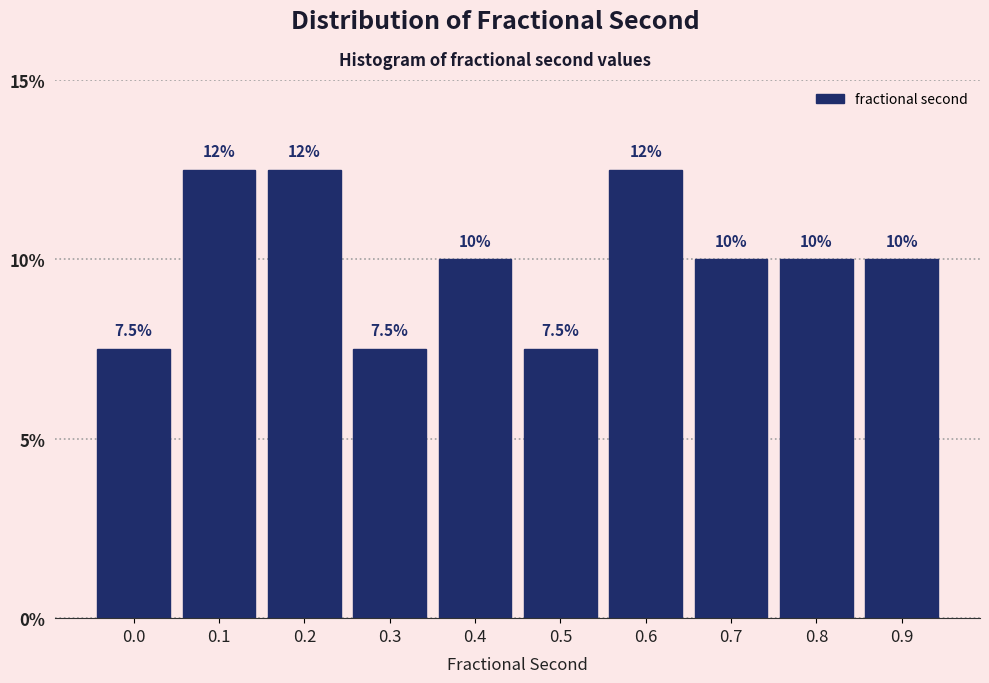

Reading left to right, transcribe all the data shown in this chart.

0.0=7.5	0.1=12.5	0.2=12.5	0.3=7.5	0.4=10.0	0.5=7.5	0.6=12.5	0.7=10.0	0.8=10.0	0.9=10.0